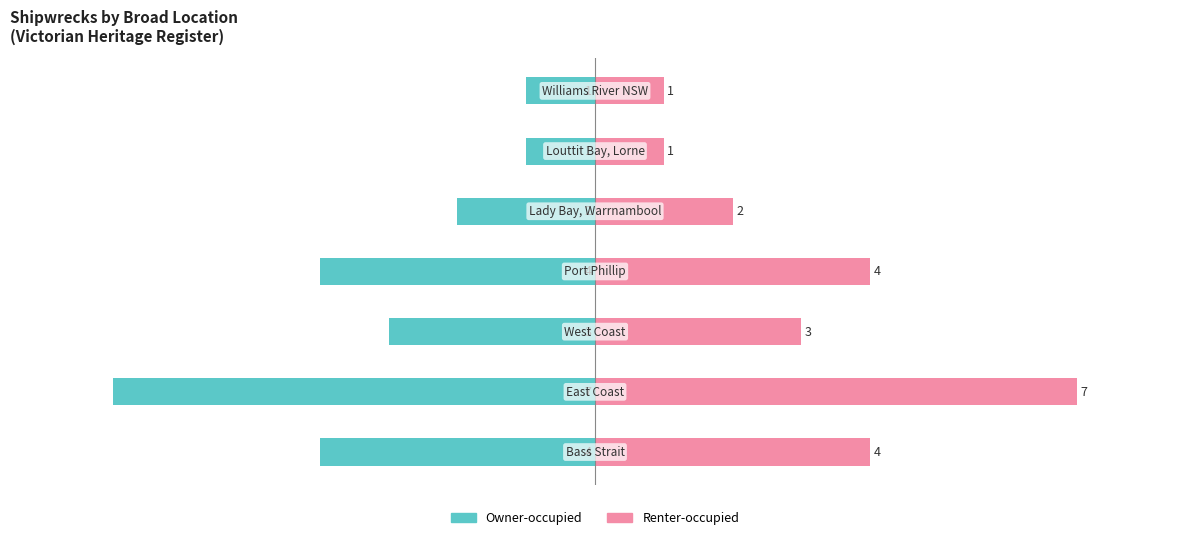

Does the chart contain stacked bars?

No